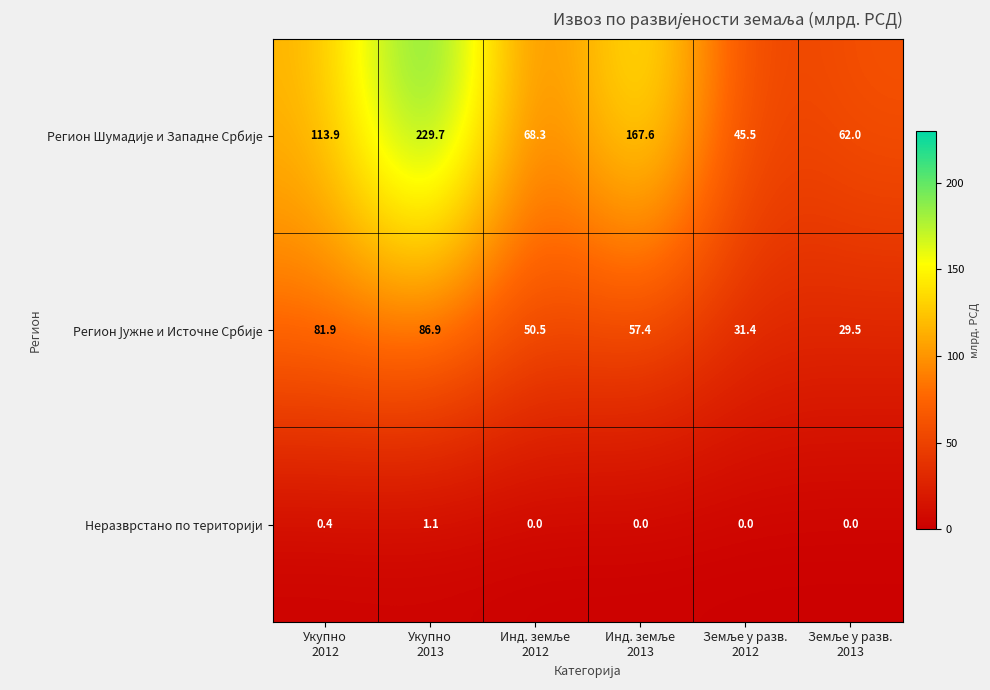

What is the greatest value displayed?

229.7